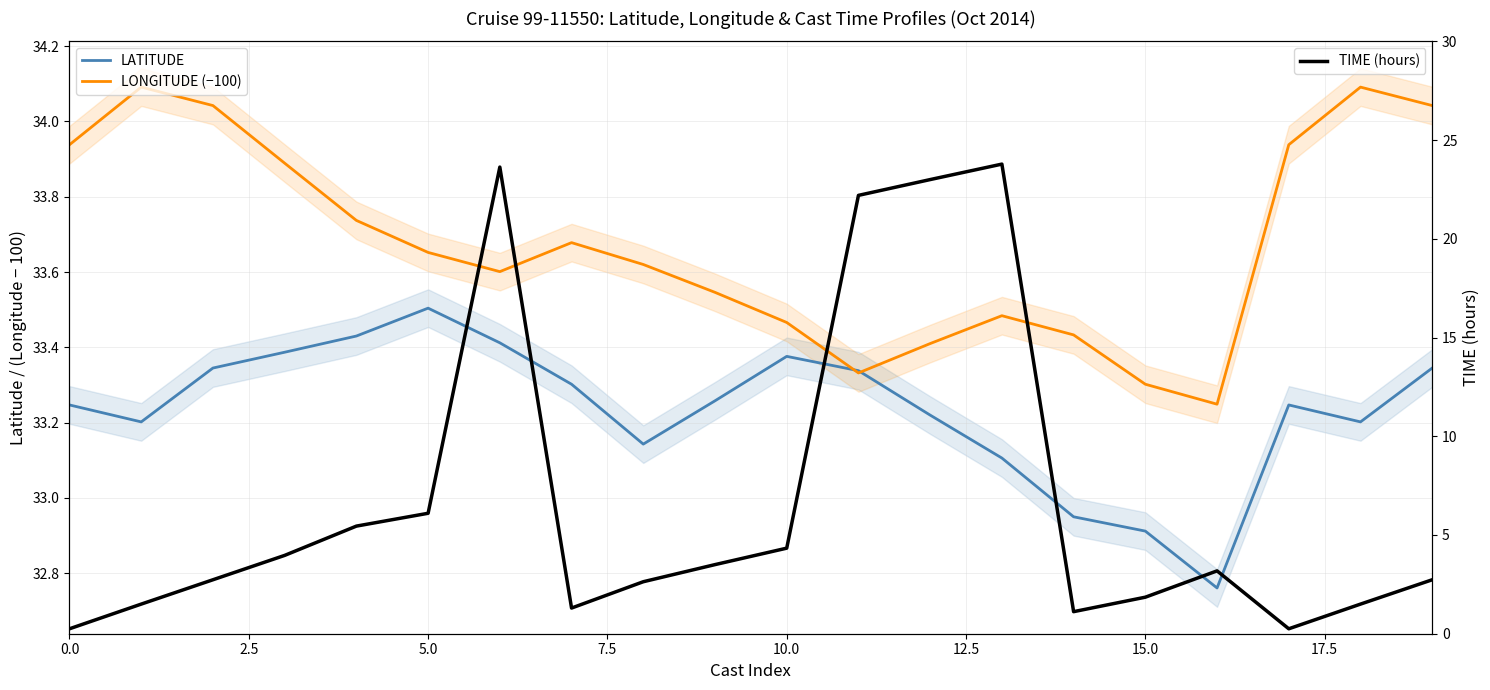

What is the sum of all LONGITUDE (−100) values?

673.5